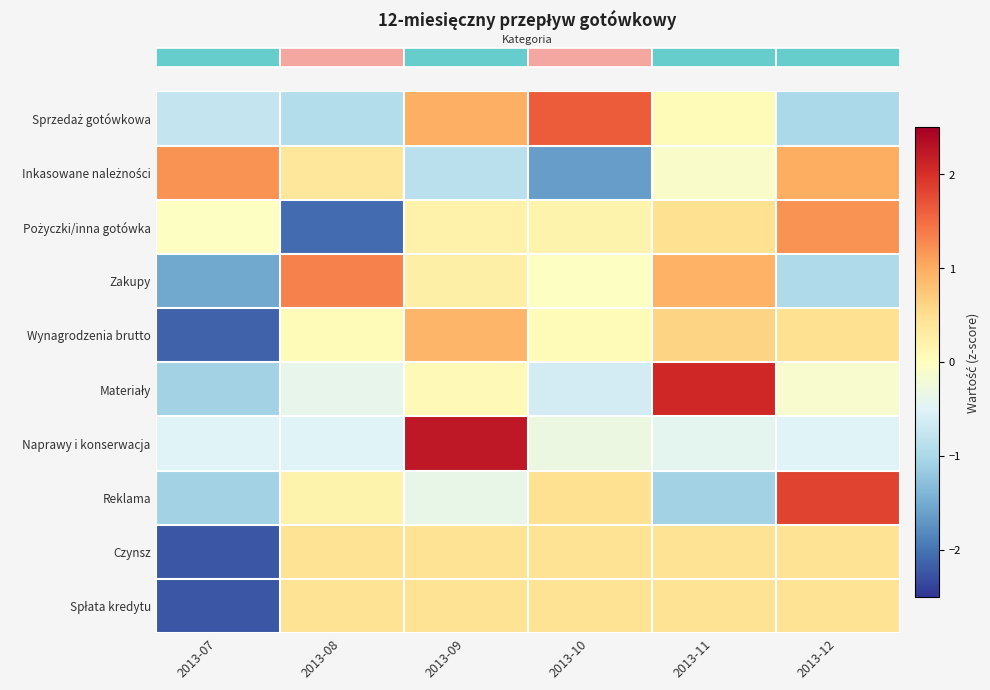

Between 2013-07 and 2013-08, which is larger?

2013-07